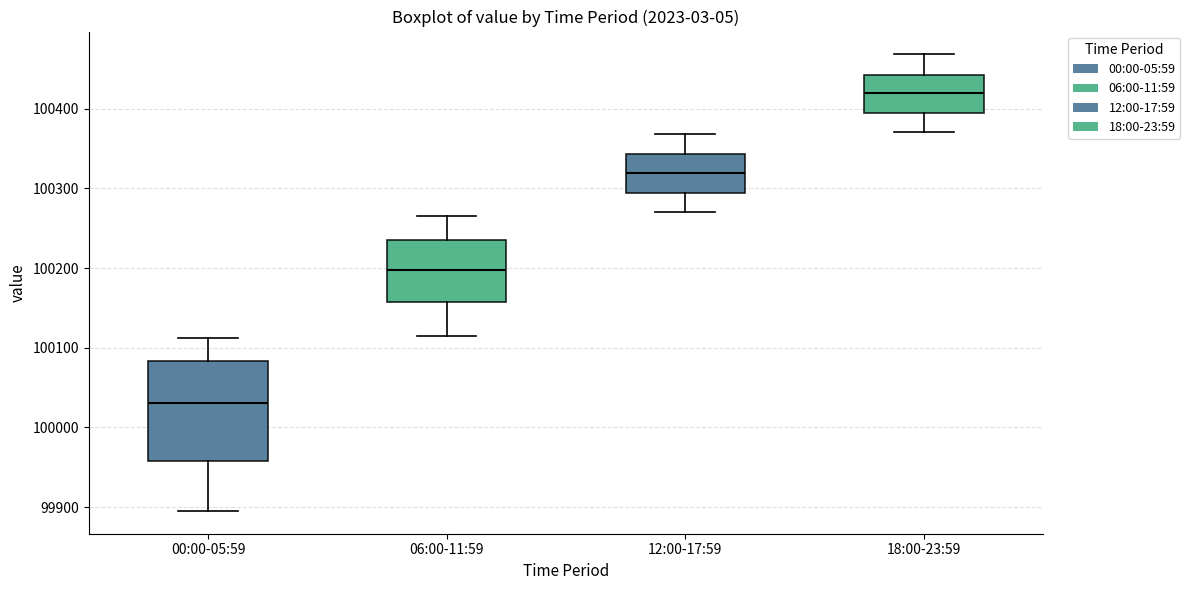

Reading left to right, read every box against the y-axis: the position of its median line, the range the box covers, and the ends of its whiskers. The values are not printed on the chart, so give them approximately, as read against the axis.

00:00-05:59: median 100030, box 99960 to 100080, whiskers 99900 to 100110
06:00-11:59: median 100200, box 100160 to 100240, whiskers 100120 to 100270
12:00-17:59: median 100320, box 100290 to 100340, whiskers 100270 to 100370
18:00-23:59: median 100420, box 100390 to 100440, whiskers 100370 to 100470